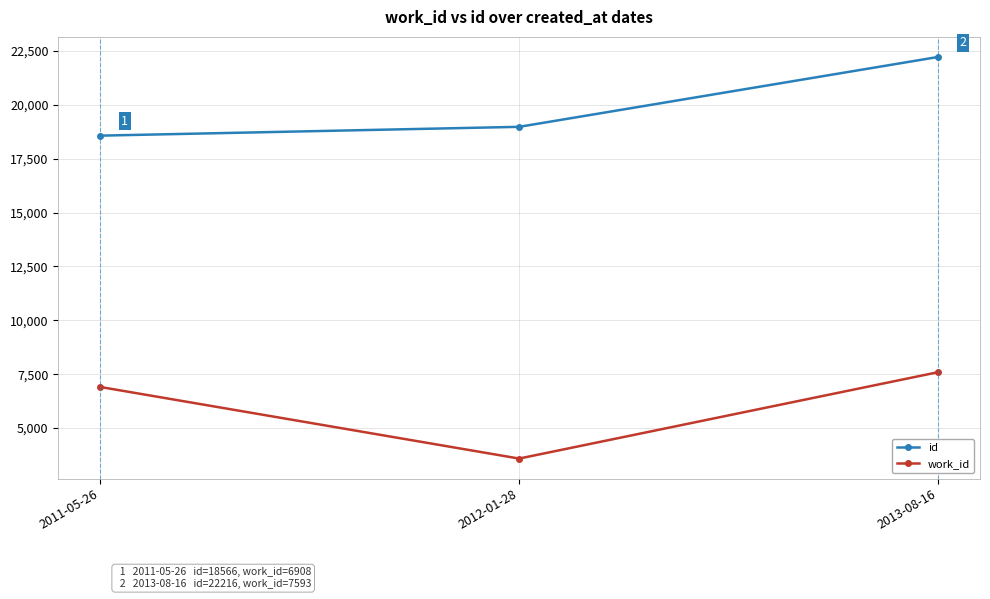

What are all the series names shown in the legend?

id, work_id